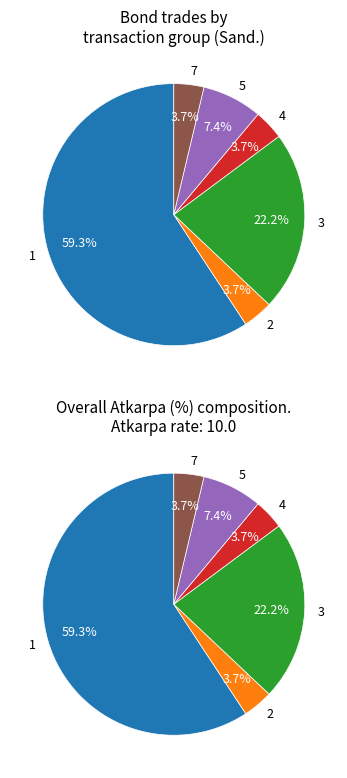

Which has a higher value, 5 or 2?

5